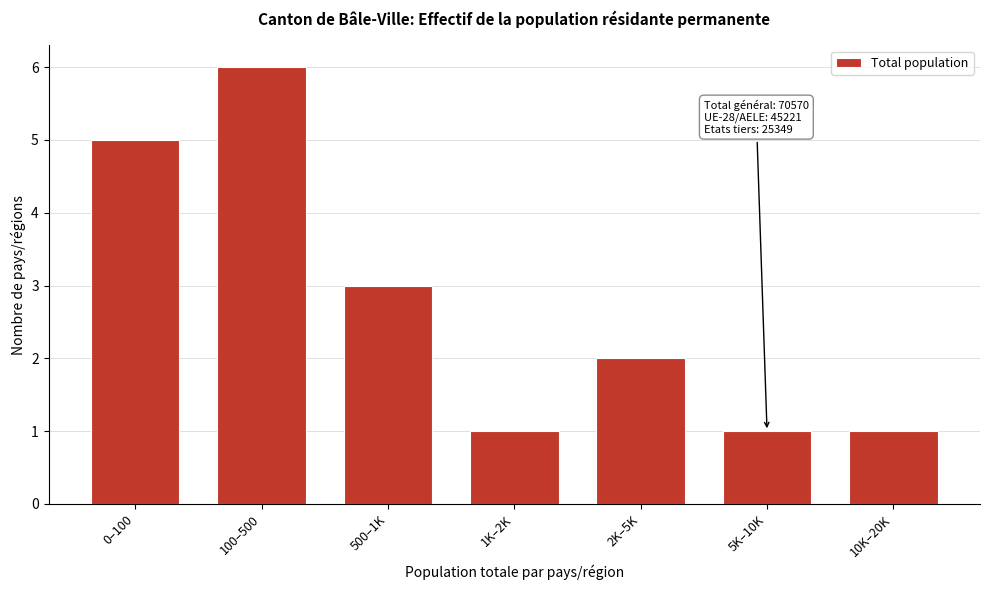

Reading right to left, list all the values displayed in this chart.

1	1	2	1	3	6	5